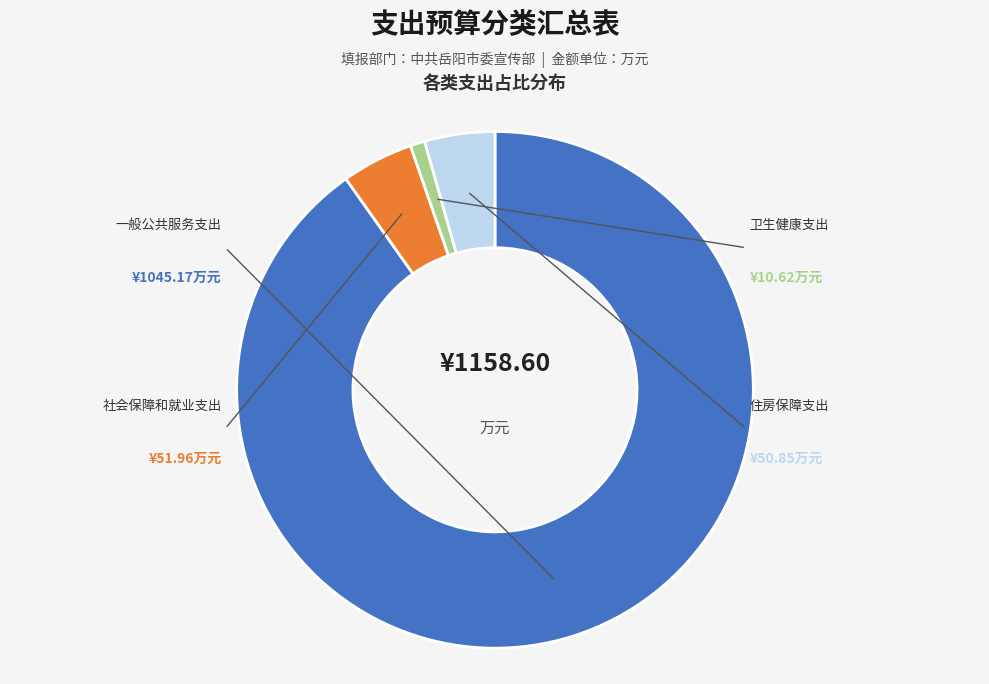

Does any single category account for the majority?

Yes